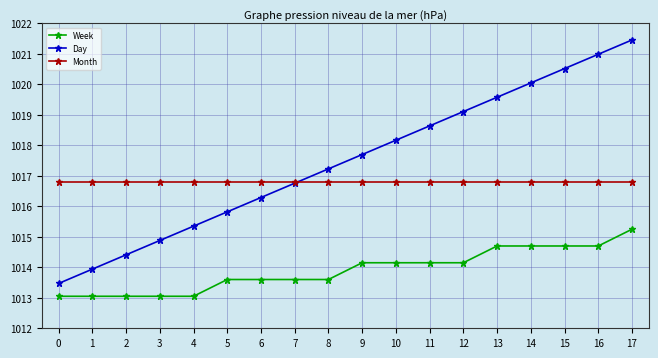

Which series changed the most between 5 and 16?

Day